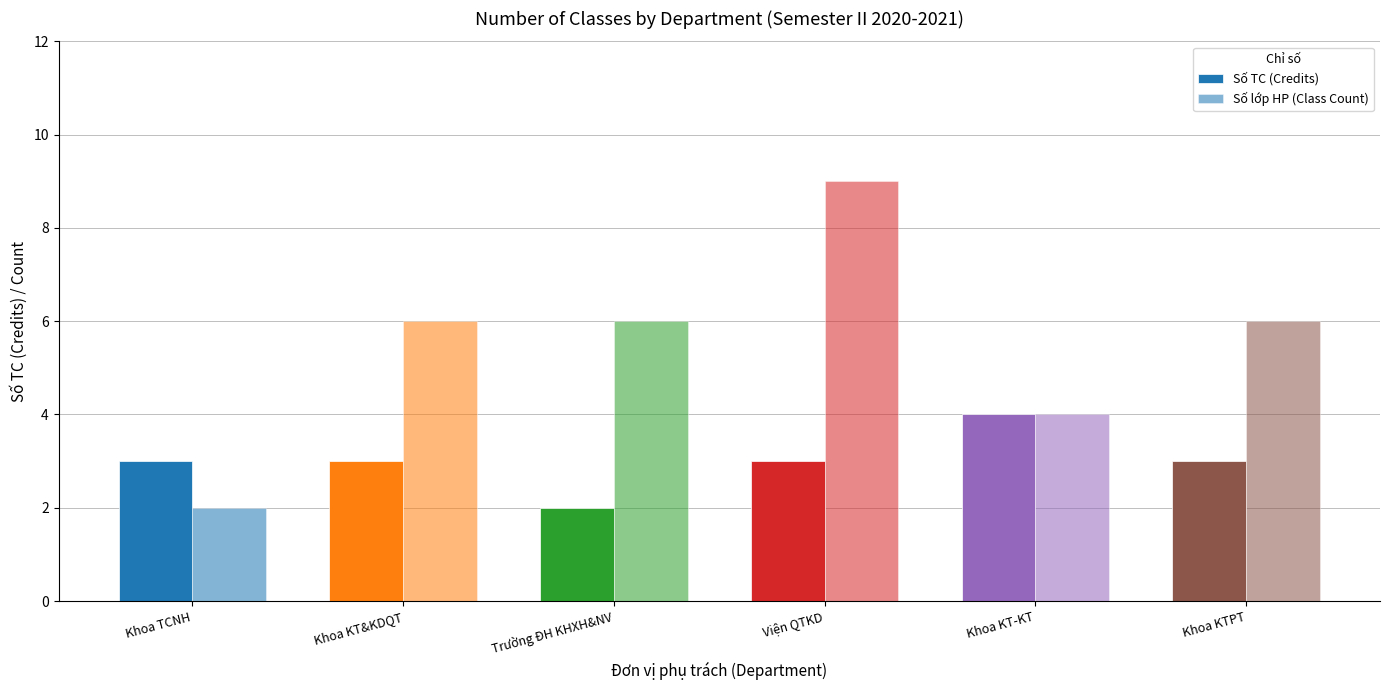

Which has a higher value, Khoa KTPT or Khoa KT-KT?

Khoa KT-KT